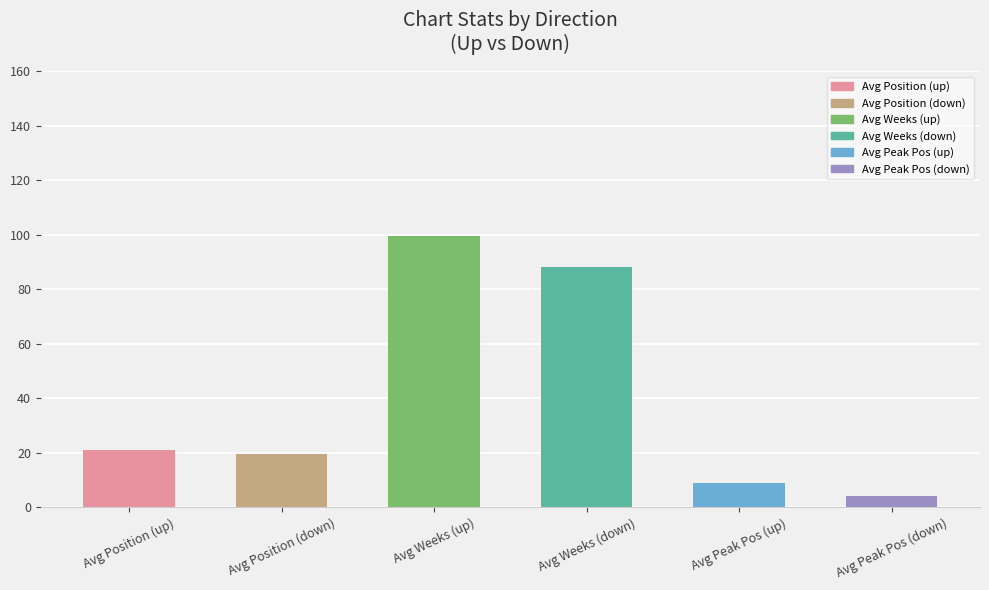

What is the average value?

40.2